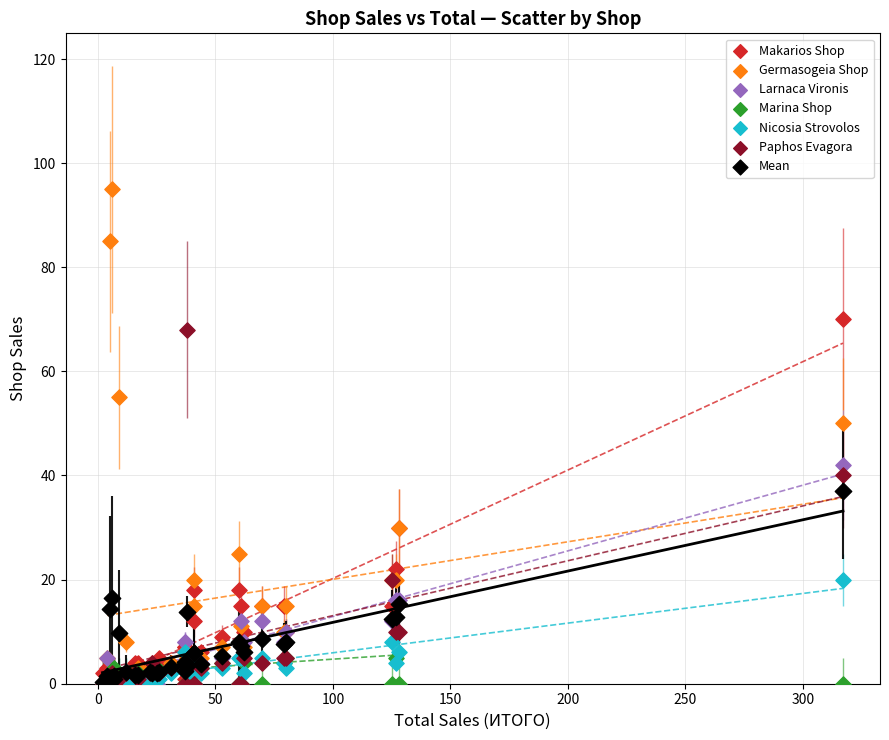

Across all series, what Y value is closest to 47?

50.0